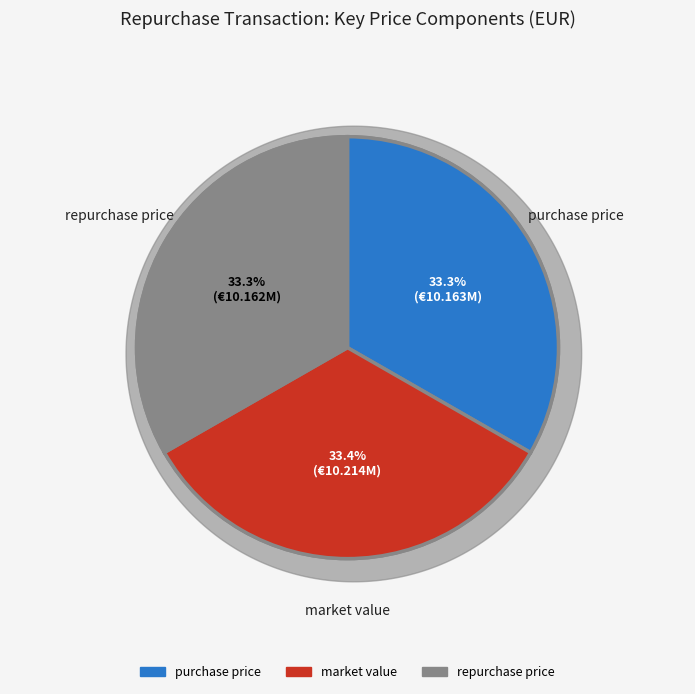

What is the ratio of the value at repurchase price to the value at purchase price?

1.0